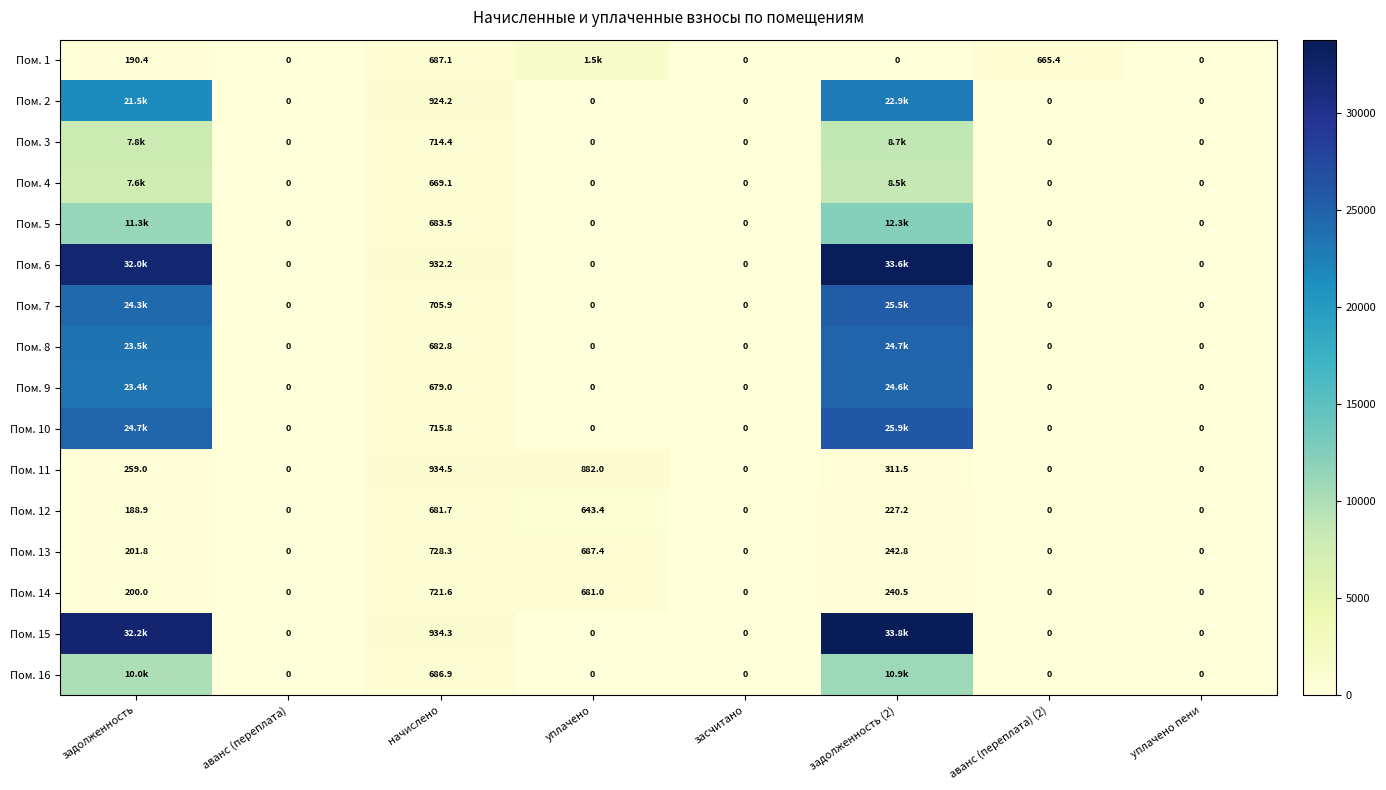

At which category is the sum across all series the highest?

задолженность (2)